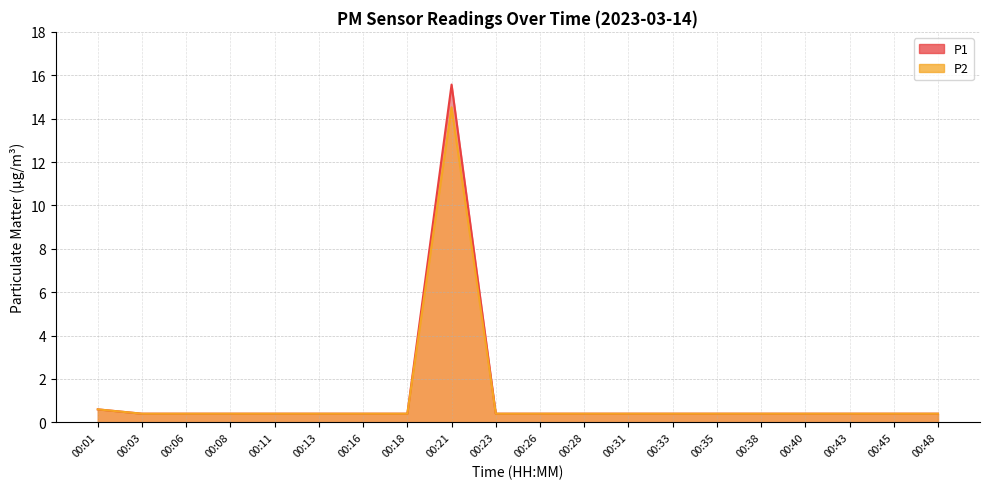

List the labels in order of P1 value, smallest first.

00:03, 00:06, 00:08, 00:11, 00:13, 00:16, 00:18, 00:23, 00:26, 00:28, 00:31, 00:33, 00:35, 00:38, 00:40, 00:43, 00:45, 00:48, 00:01, 00:21